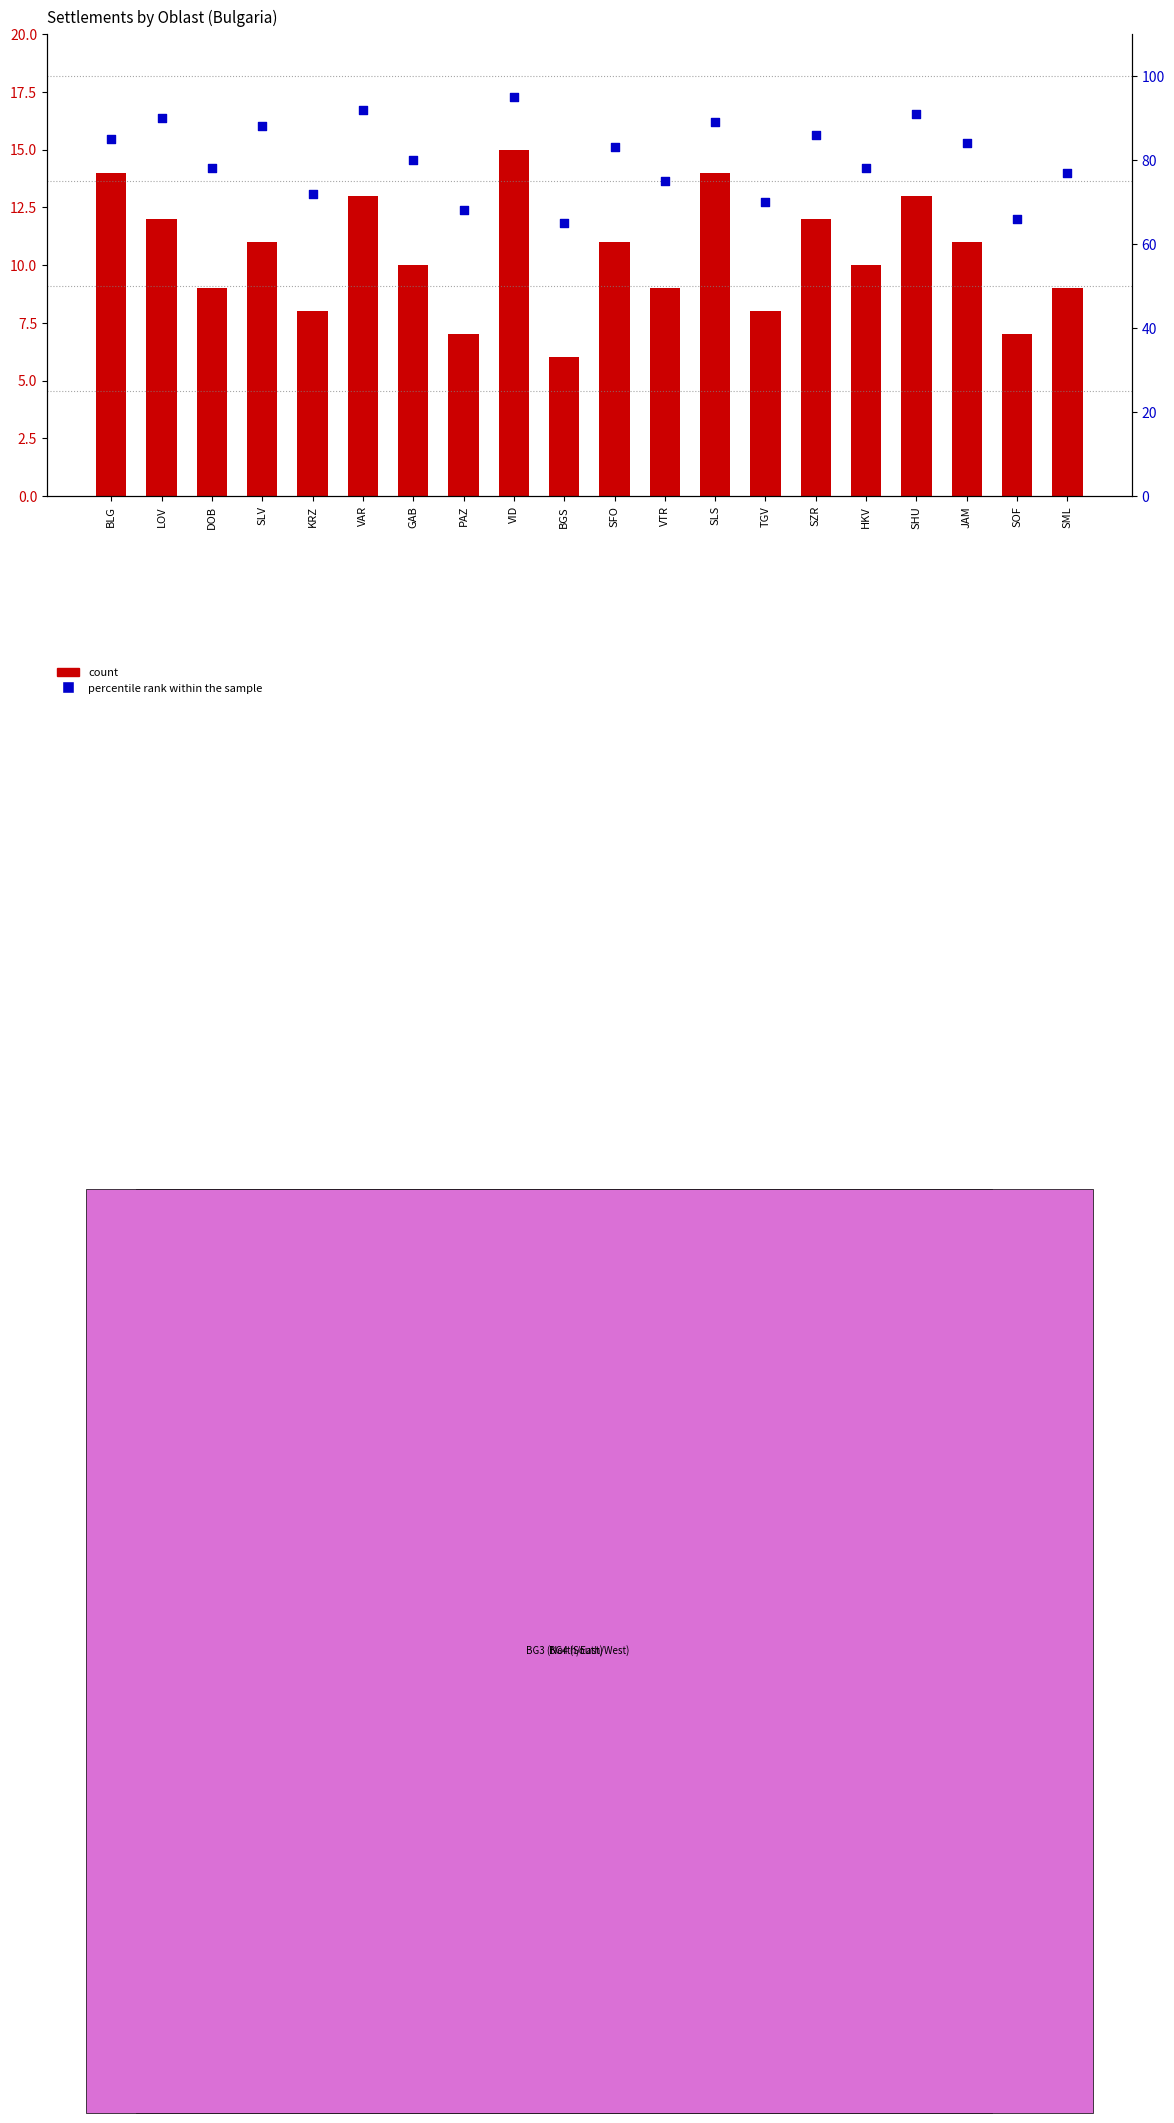

Which series has the largest Y range (max minus min)?

percentile rank within the sample